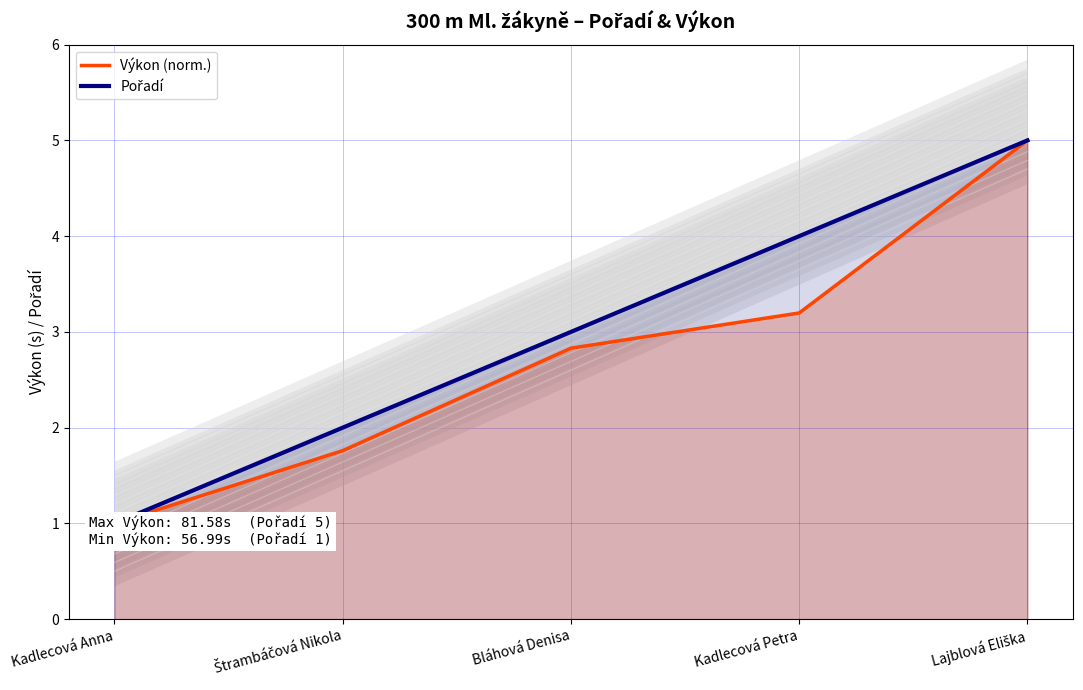

What is the label of the 2nd point from the right?

Kadlecová Petra